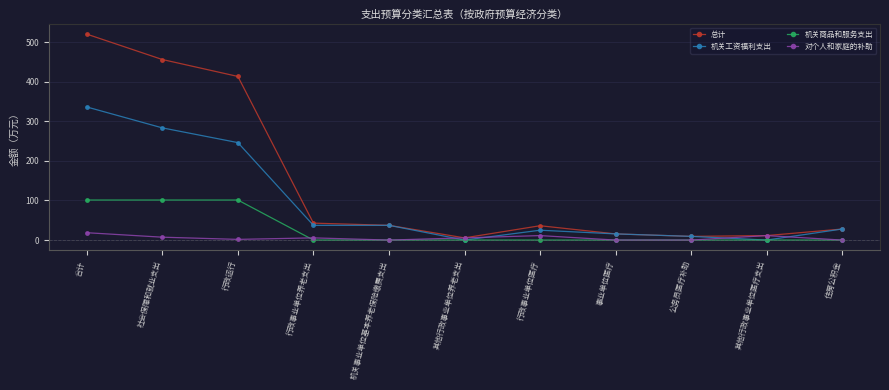

At how many categories does at least one series exceed 294?

3